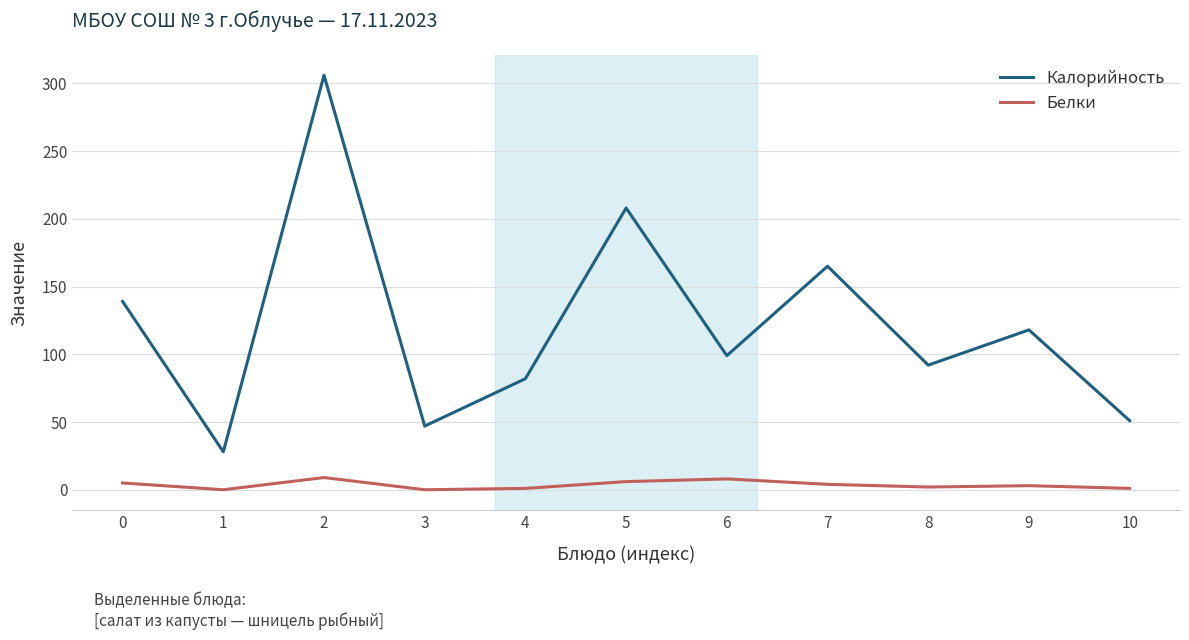

Rank the series by their maximum value, from highest to lowest.

Калорийность, Белки